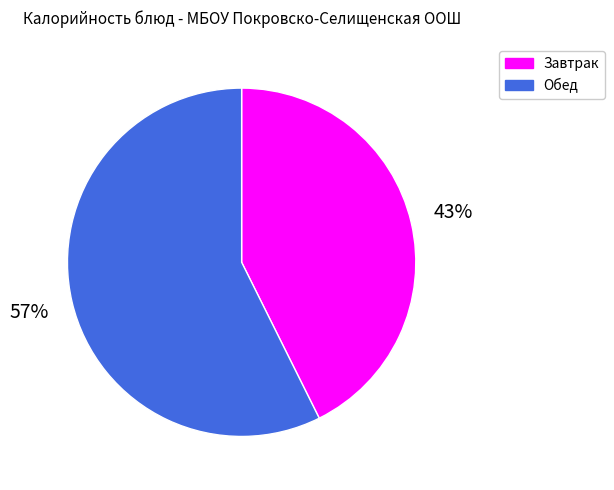

To the nearest percent, what is the average slice percentage?

50%